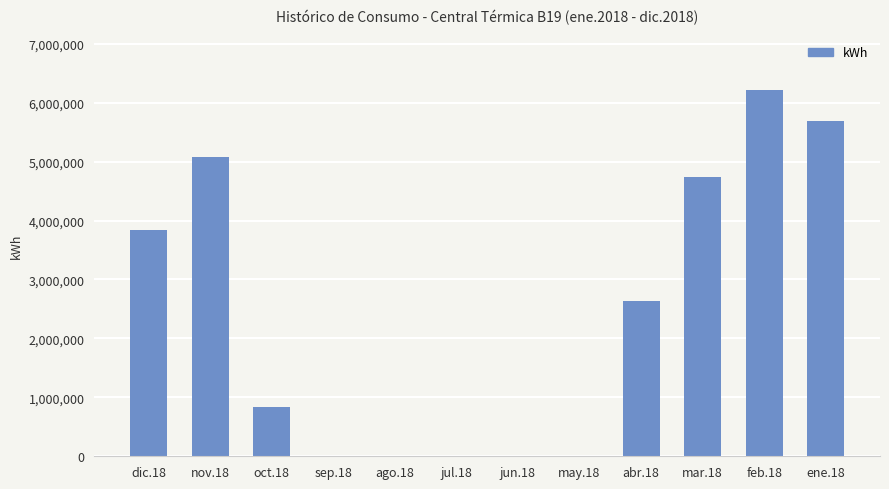

Reading left to right, what are all the values shown in this chart?

3835371	5085973	843244	0	0	0	0	0	2632978	4742869	6211655	5690281